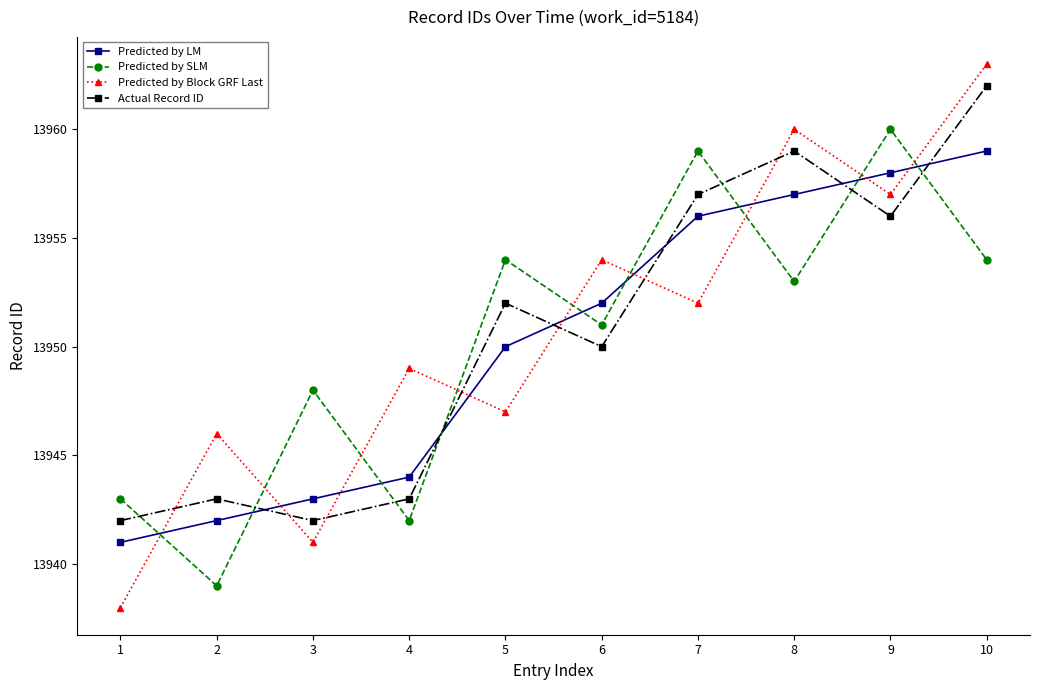

How many intersections are there between Predicted by SLM and Actual Record ID?

7